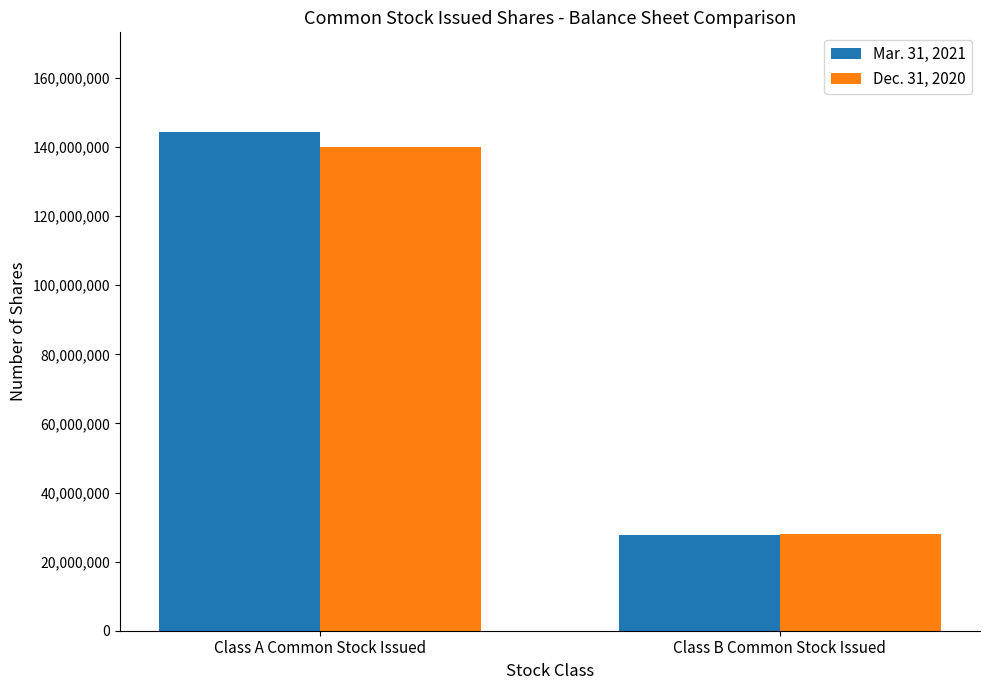

The Mar. 31, 2021 series shows 16087544 at Class B Common Stock Issued. True or false?

False